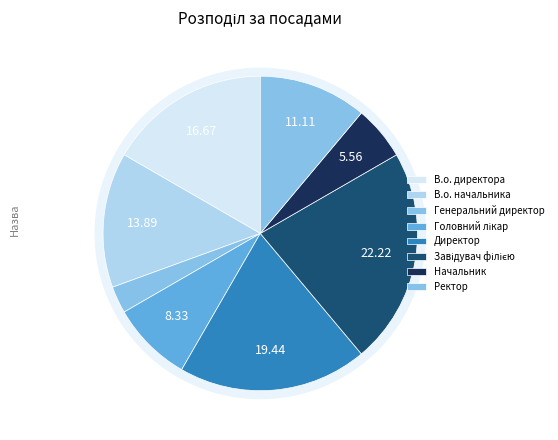

The Завідувач філією slice represents 28% of the pie. True or false?

False